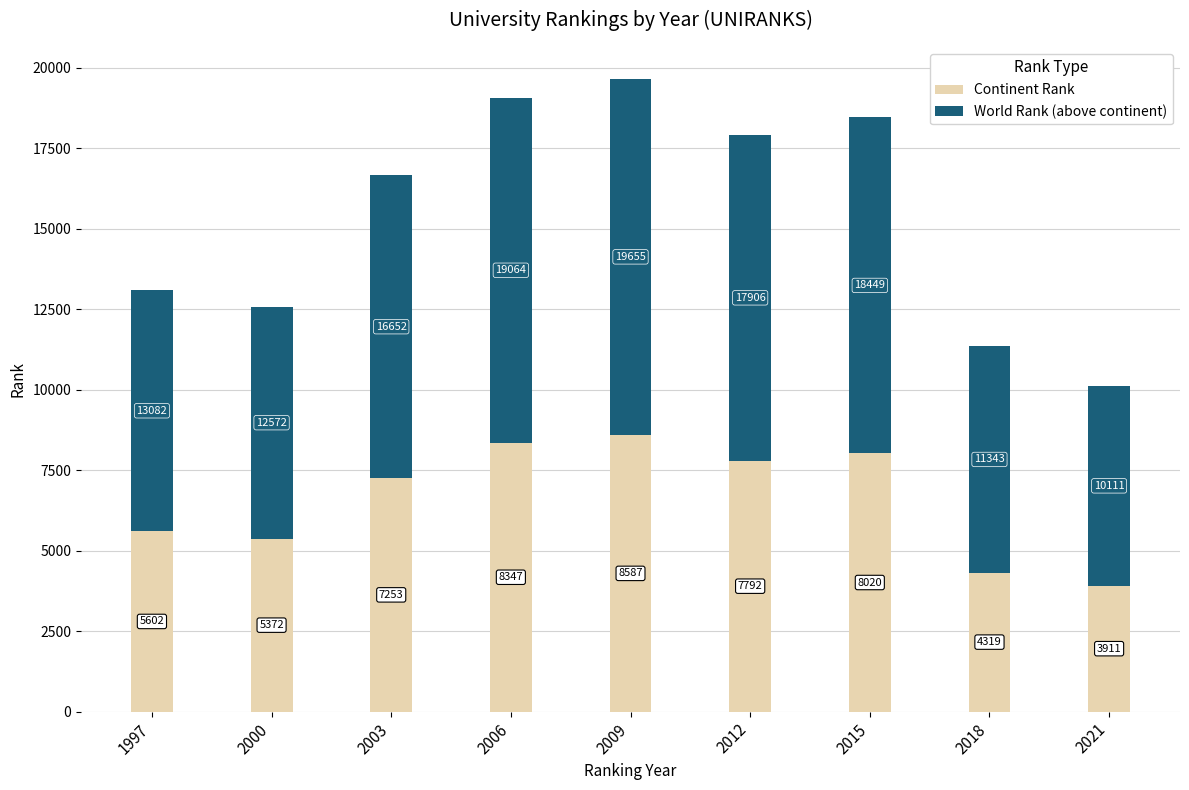

At which label does Continent Rank reach its minimum?

2021